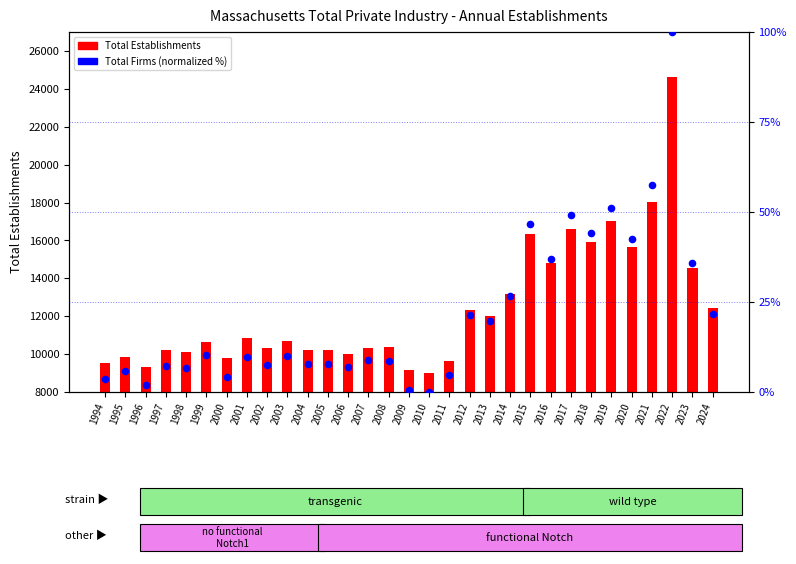

Which series contains the lowest Y value?

Total Firms (normalized)